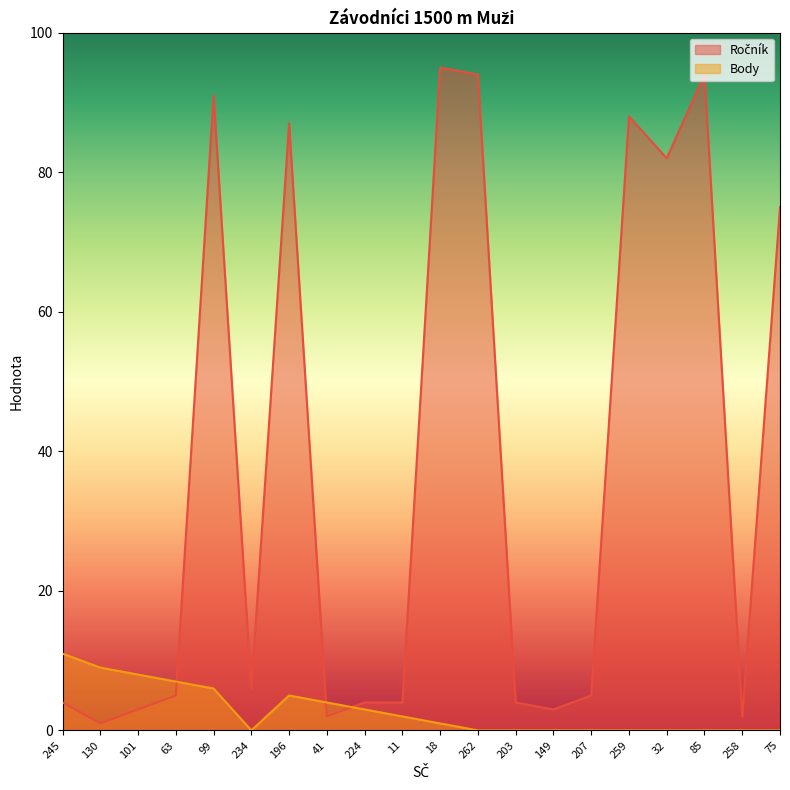

Between 224 and 63, which is larger?

63